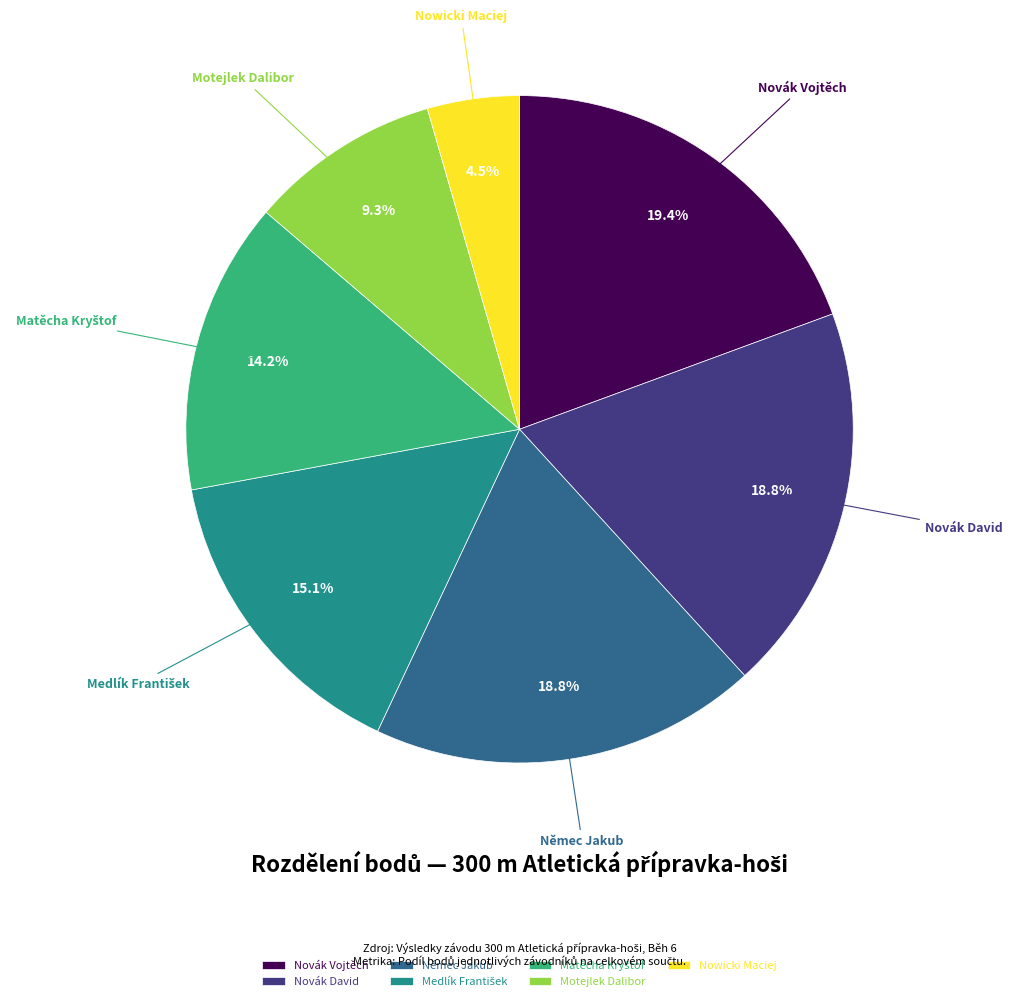

What is the ratio of the value at Němec Jakub to the value at Novák Vojtěch?

1.0